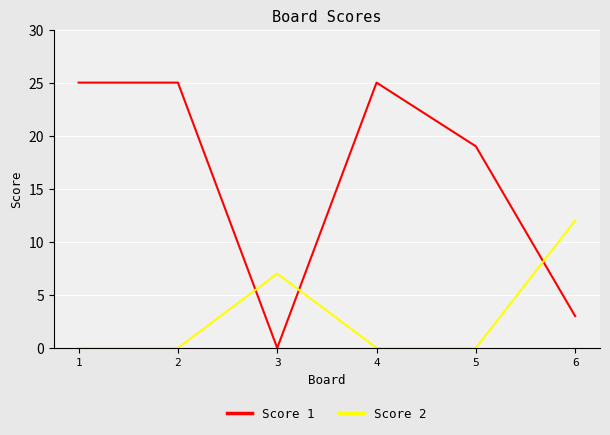

What is the highest value of the Score 1 series?

25